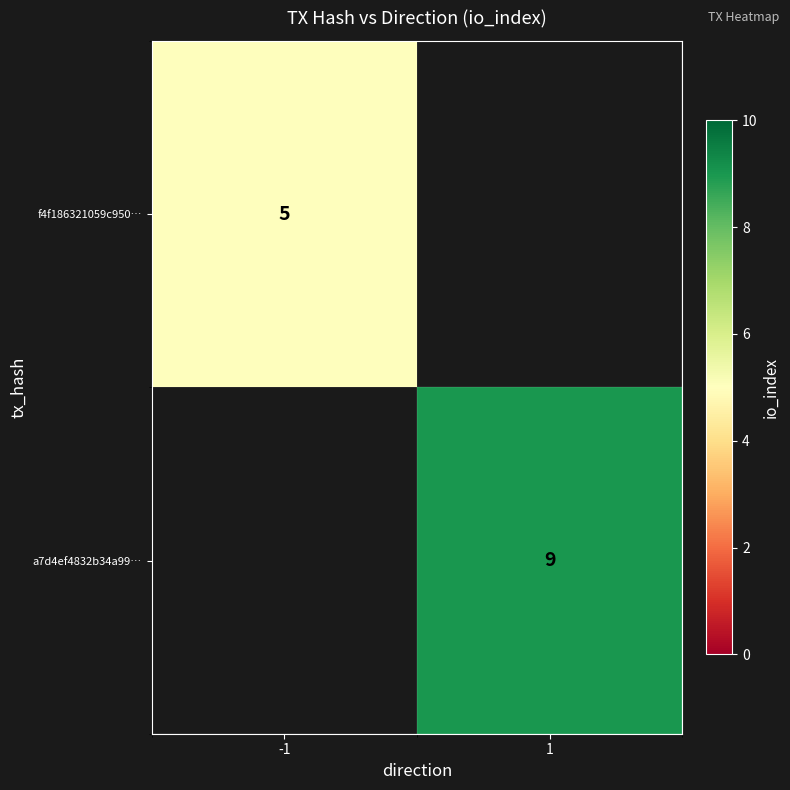

The f4f186321059c950… series shows 1 at -1. True or false?

False